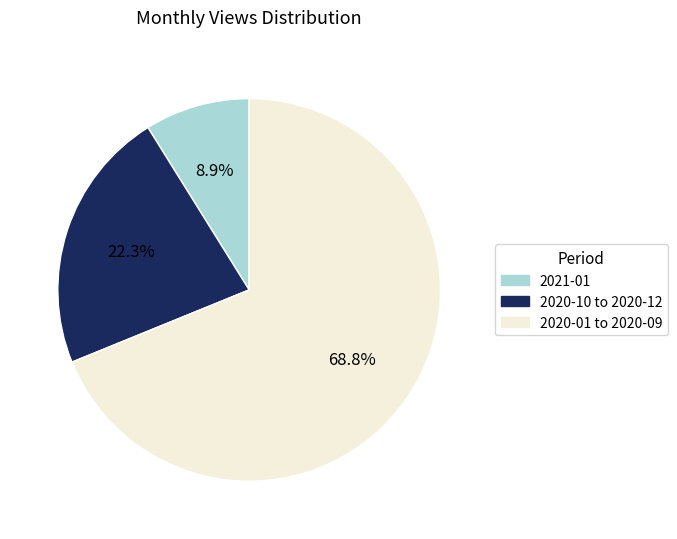

Does any single category account for the majority?

Yes